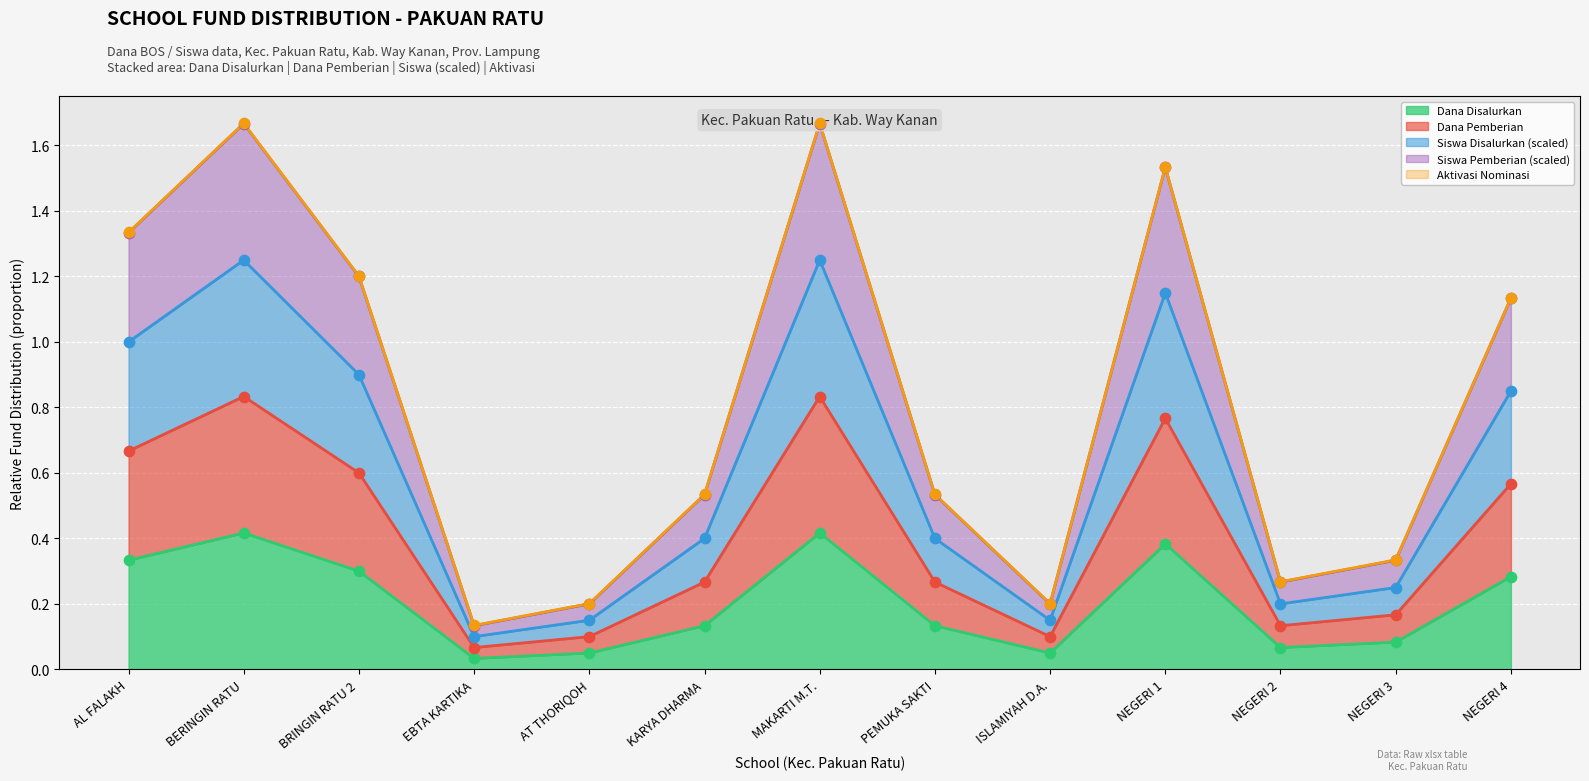

Which series has the largest total across all categories?

Siswa Pemberian